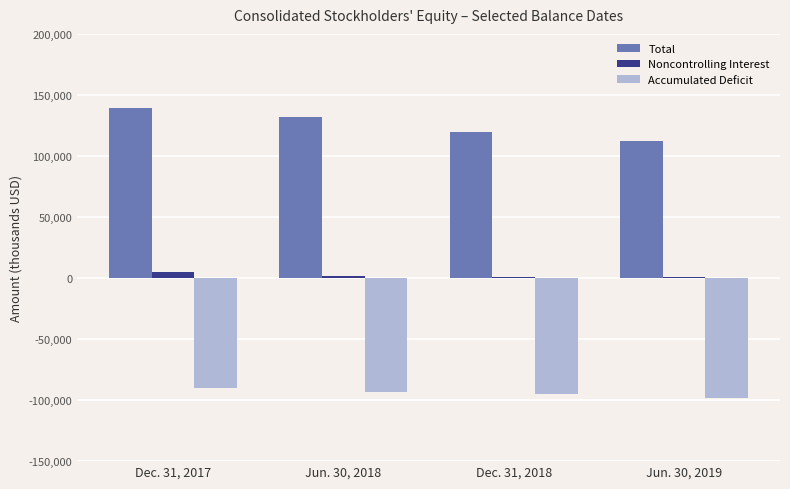

The value of Total at Jun. 30, 2018 is 76573. True or false?

False